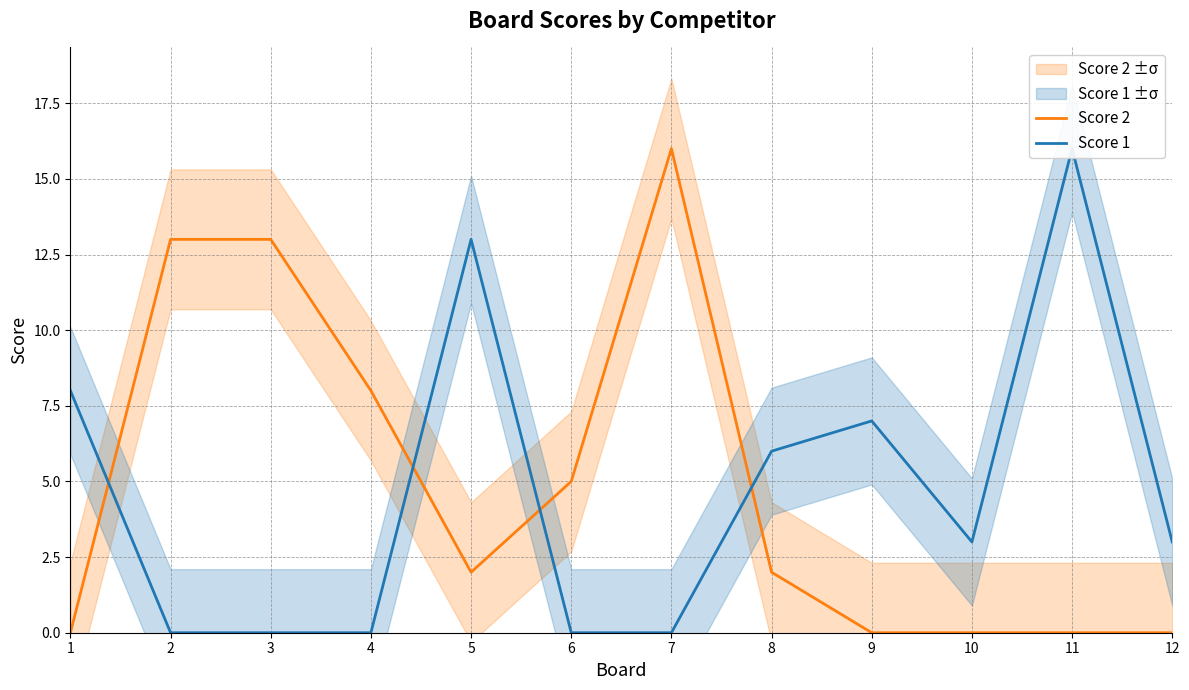

Reading right to left, what are all the values shown in this chart?

Score 2: 0	0	0	0	2	16	5	2	8	13	13	0
Score 1: 3	16	3	7	6	0	0	13	0	0	0	8